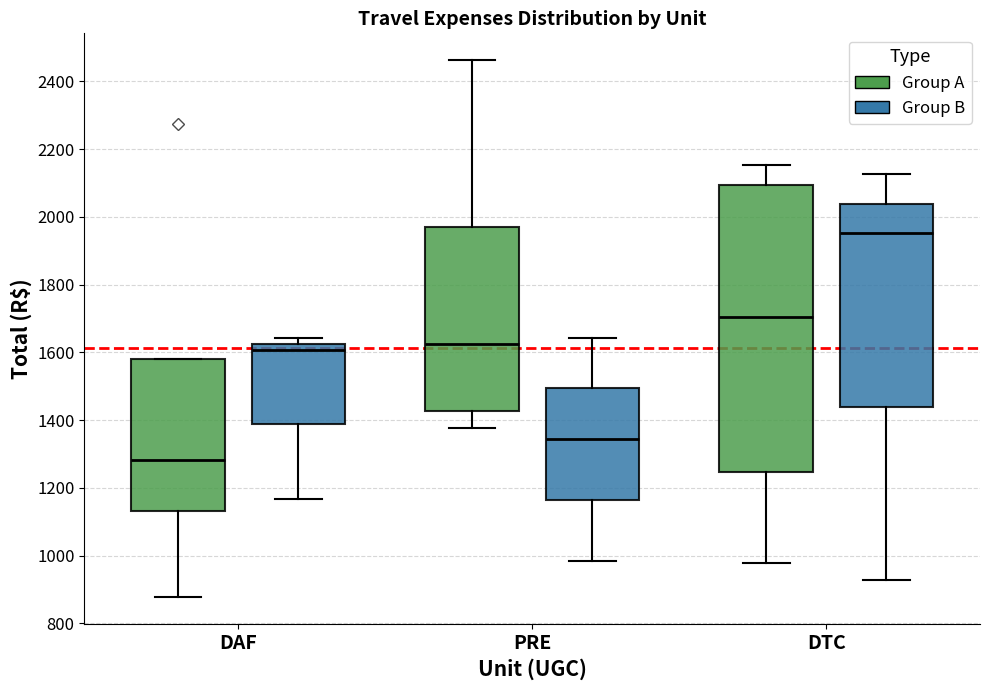

Comparing the boxes themselves (not the whiskers), which one is the tallest?

DTC (Group A)